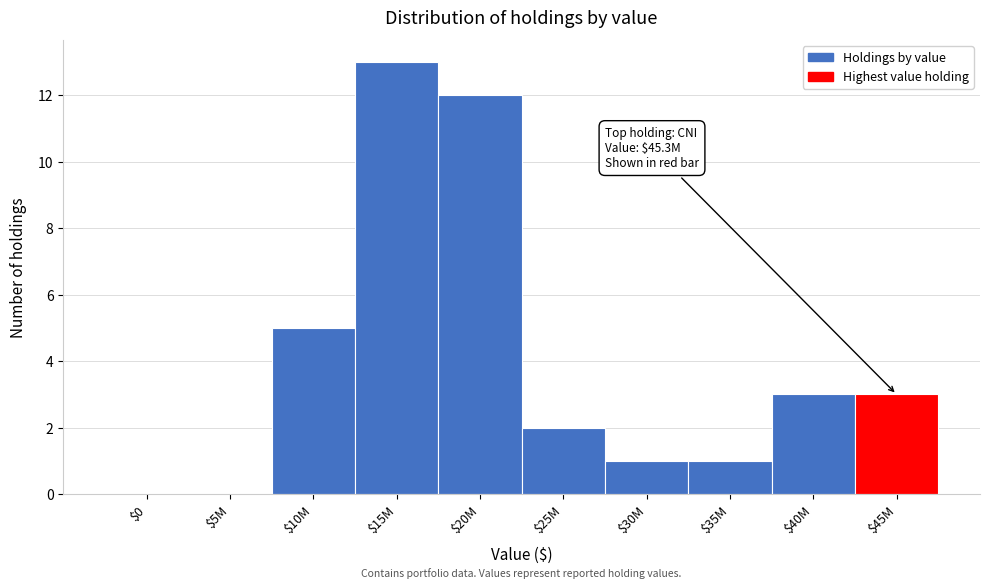

Which category has the highest value across all series?

$15M